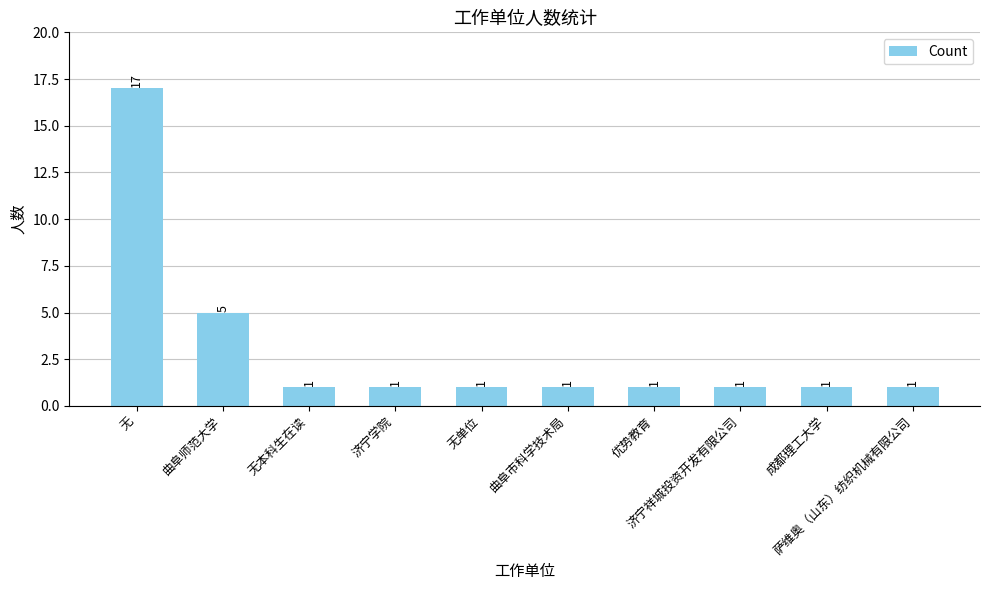

What is the difference between the maximum and minimum values?

16